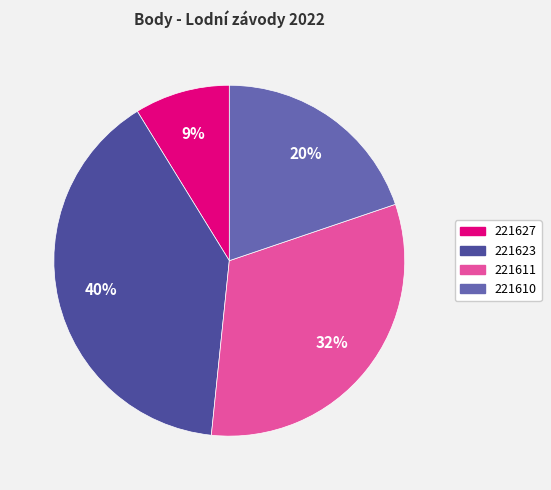

What is the largest slice in the pie chart?

221623